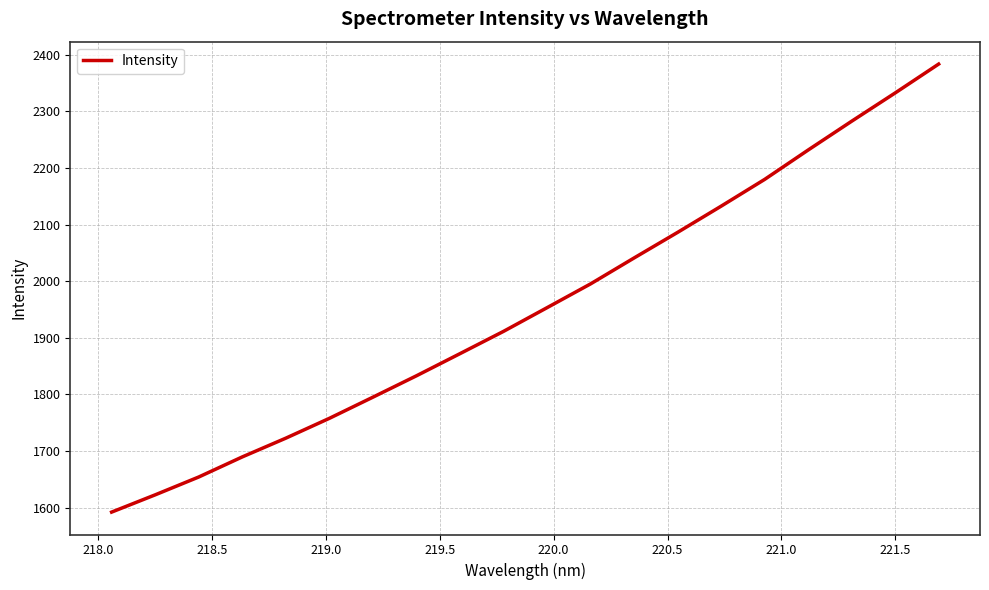

What is the difference between the maximum and minimum values?

791.9